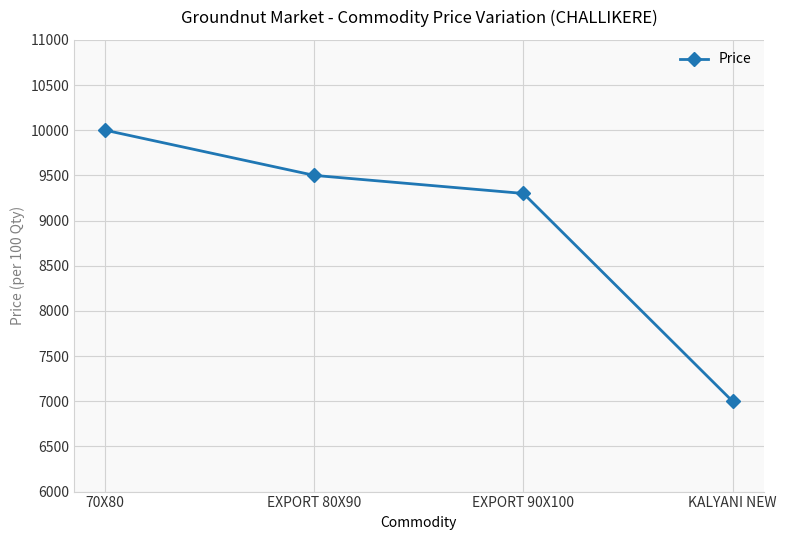

Reading left to right, list all the values displayed in this chart.

70X80=10000	EXPORT 80X90=9500	EXPORT 90X100=9300	KALYANI NEW=7000